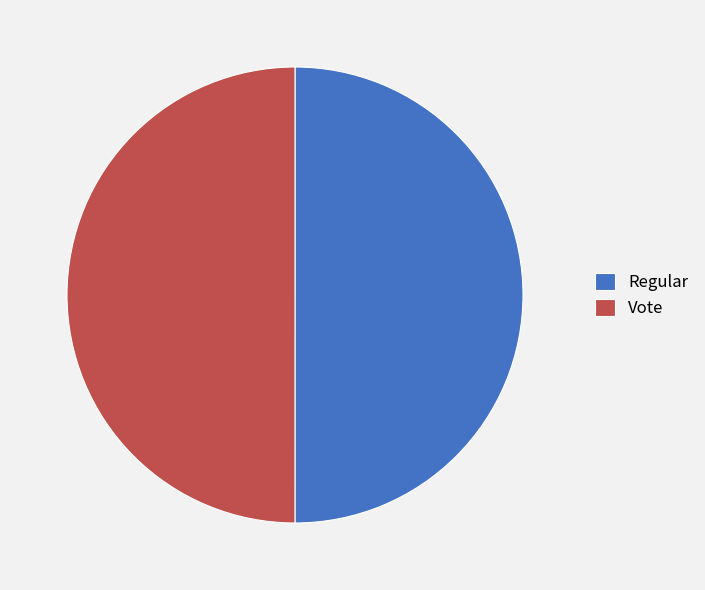

How many segments does this pie chart have?

2